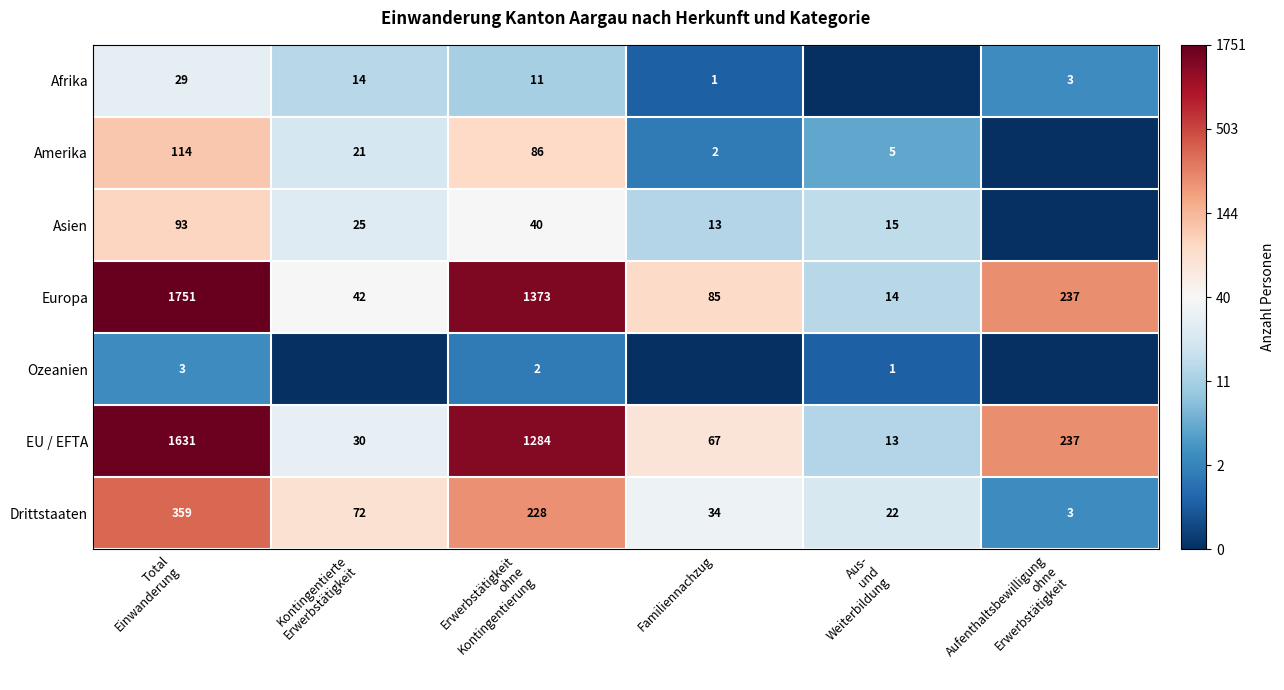

What value does the EU / EFTA series have at Familiennachzug, to the nearest 50?

50